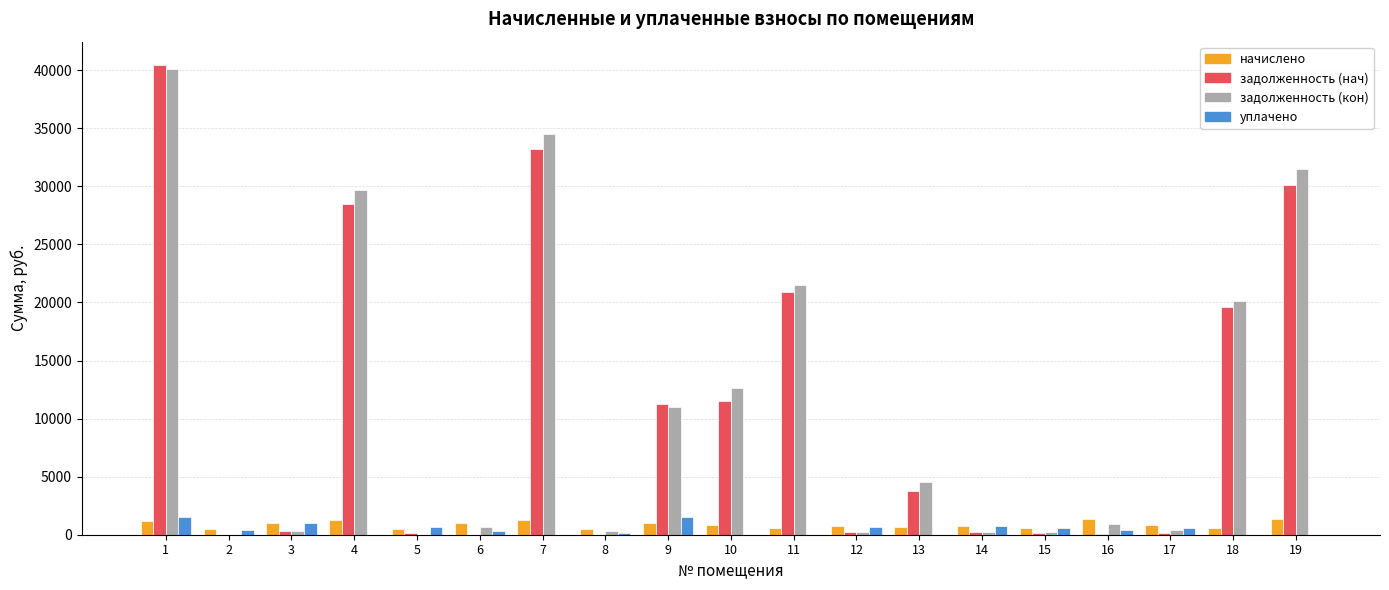

At which label is задолженность (нач) closest to 20215?

18